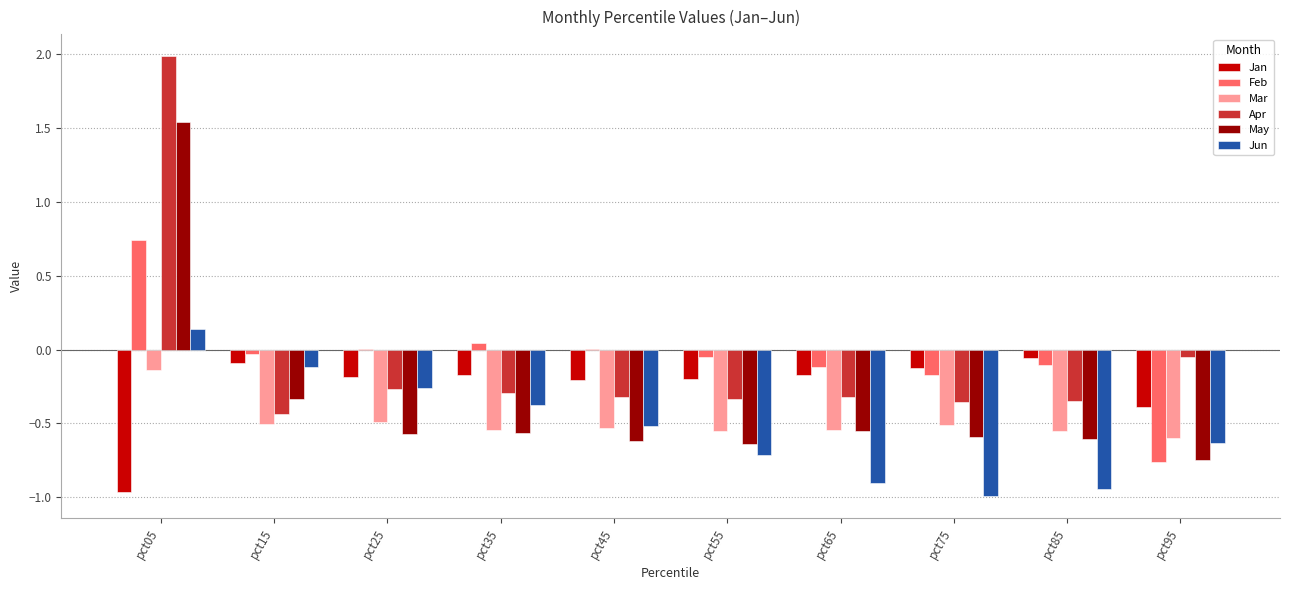

The Feb series shows 0.0 at pct25. True or false?

True